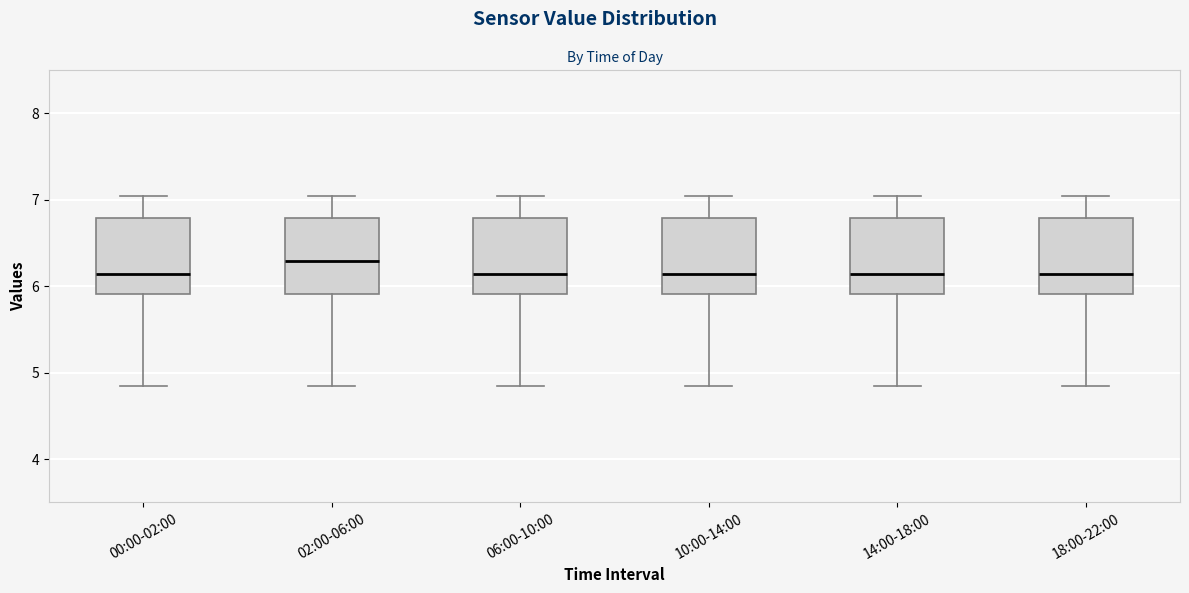

Reading left to right, read every box against the y-axis: the position of its median line, the range the box covers, and the ends of its whiskers. The values are not printed on the chart, so give them approximately, as read against the axis.

00:00-02:00: median 6.1, box 5.9 to 6.8, whiskers 4.8 to 7.0
02:00-06:00: median 6.3, box 5.9 to 6.8, whiskers 4.8 to 7.0
06:00-10:00: median 6.1, box 5.9 to 6.8, whiskers 4.8 to 7.0
10:00-14:00: median 6.1, box 5.9 to 6.8, whiskers 4.8 to 7.0
14:00-18:00: median 6.1, box 5.9 to 6.8, whiskers 4.8 to 7.0
18:00-22:00: median 6.1, box 5.9 to 6.8, whiskers 4.8 to 7.0